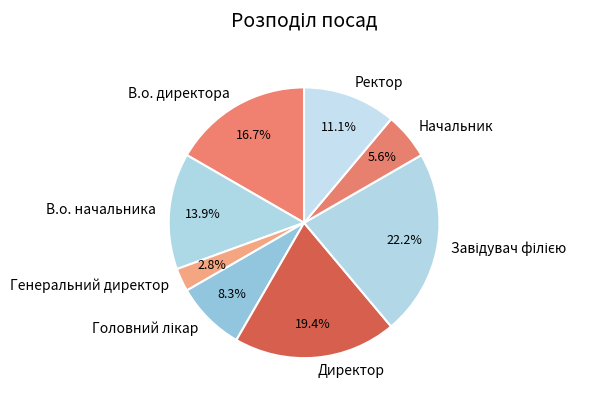

What is the smallest slice in the pie chart?

Генеральний директор